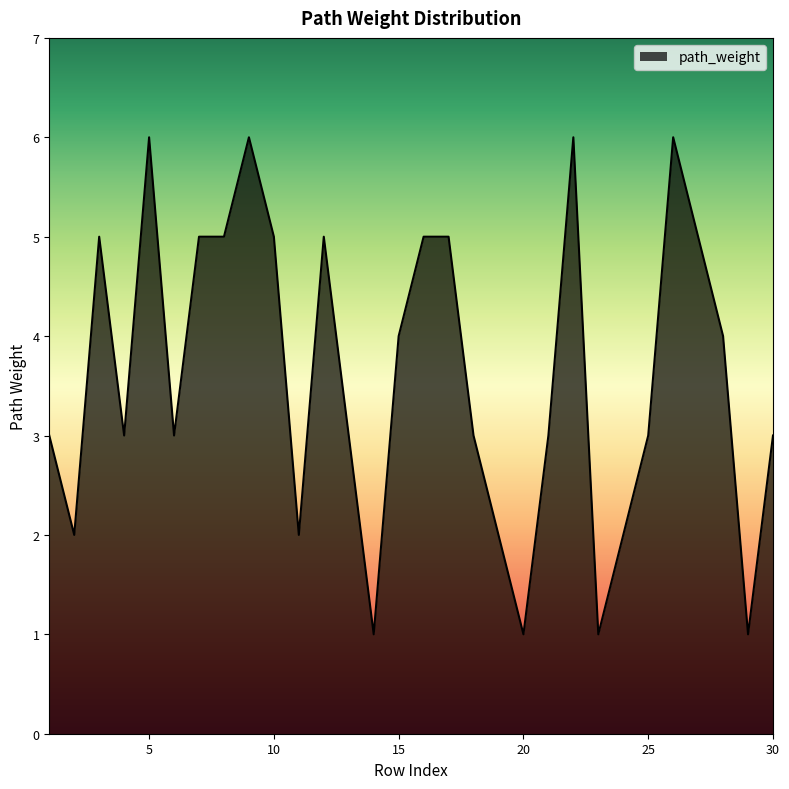

What is the maximum value shown in the chart?

6